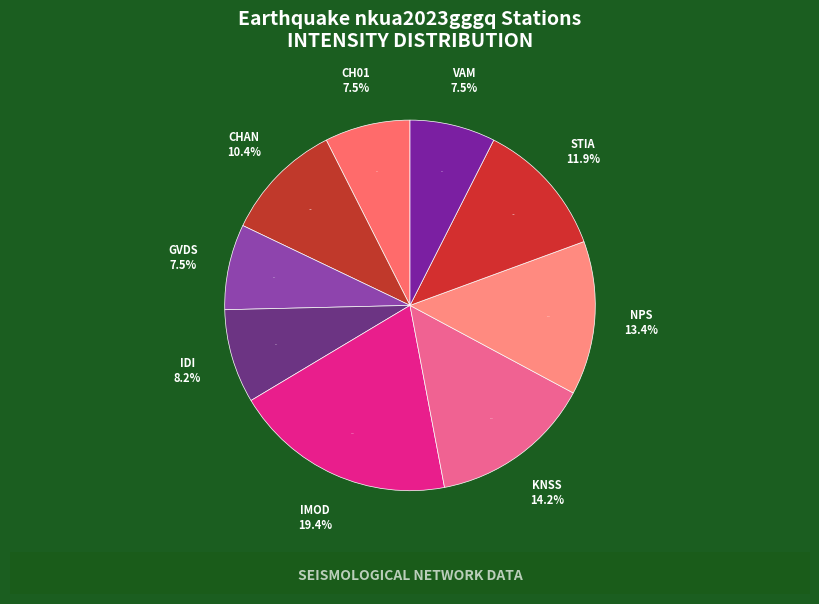

To the nearest percent, what percentage of the pie is VAM?

7%